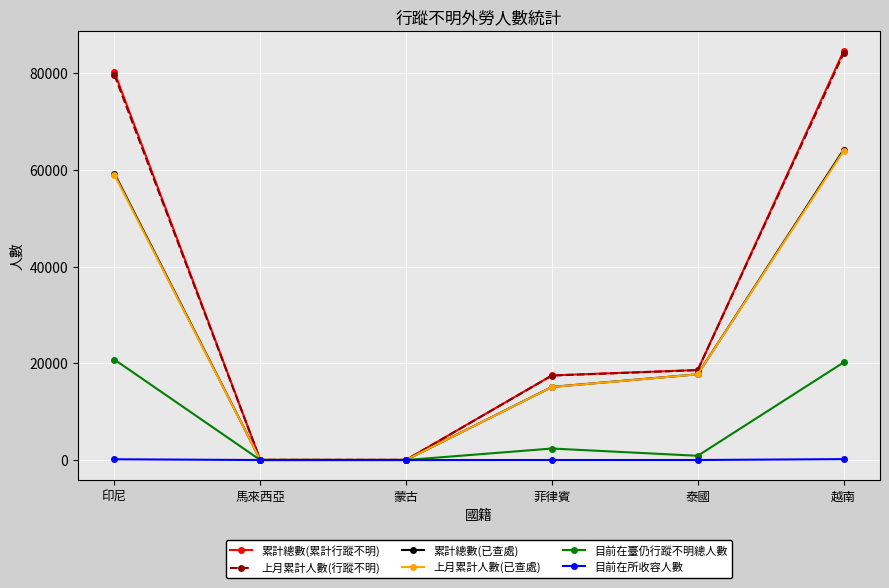

Which series changed the most between 泰國 and 越南?

累計總數(累計行蹤不明)